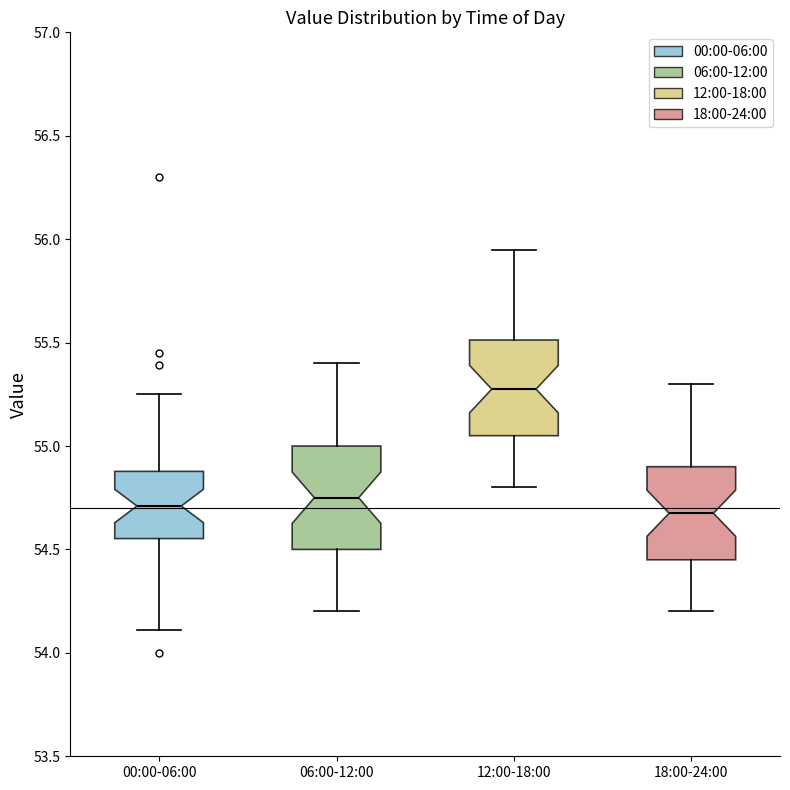

Where does the lower whisker of the box for 18:00-24:00 end on the y-axis? The values are not printed on the chart, so give them approximately, as read against the axis.

54.20